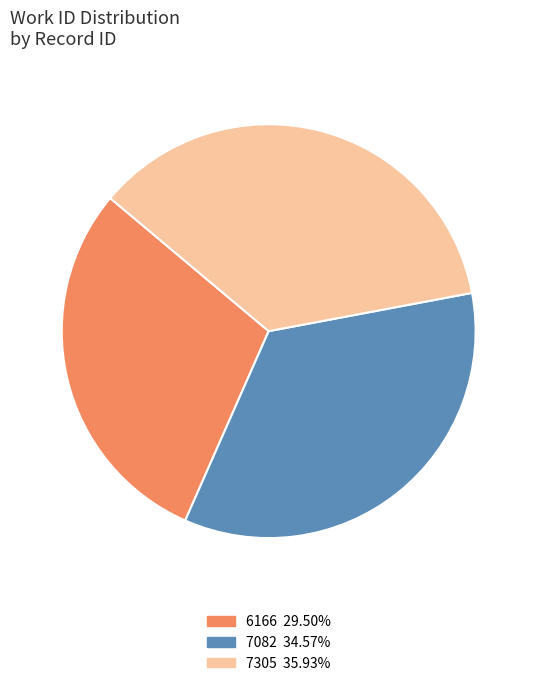

Is the sum of 7082 and 6166 greater than half?

Yes